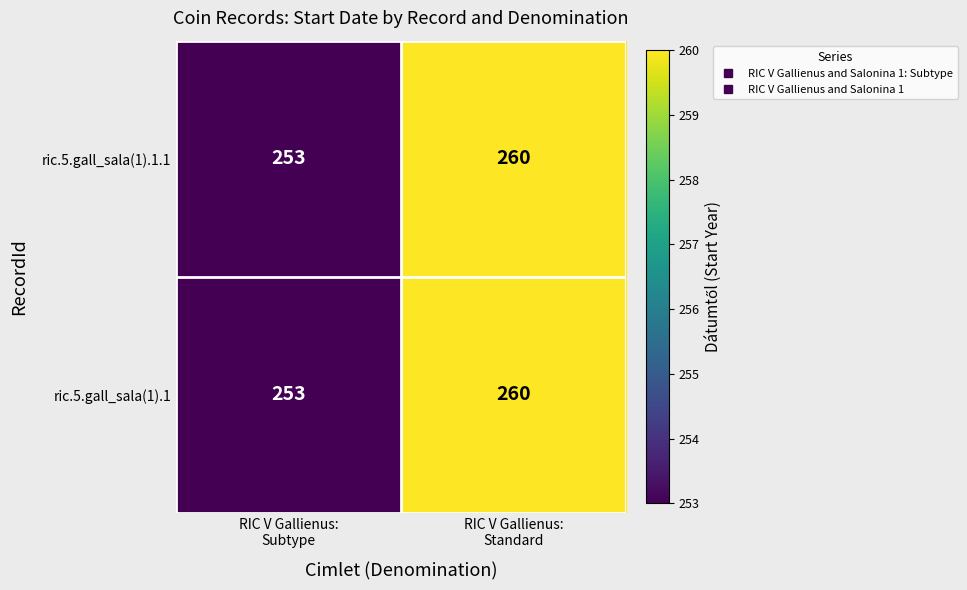

What is the sum of all ric.5.gall_sala(1).1.1 values?

513